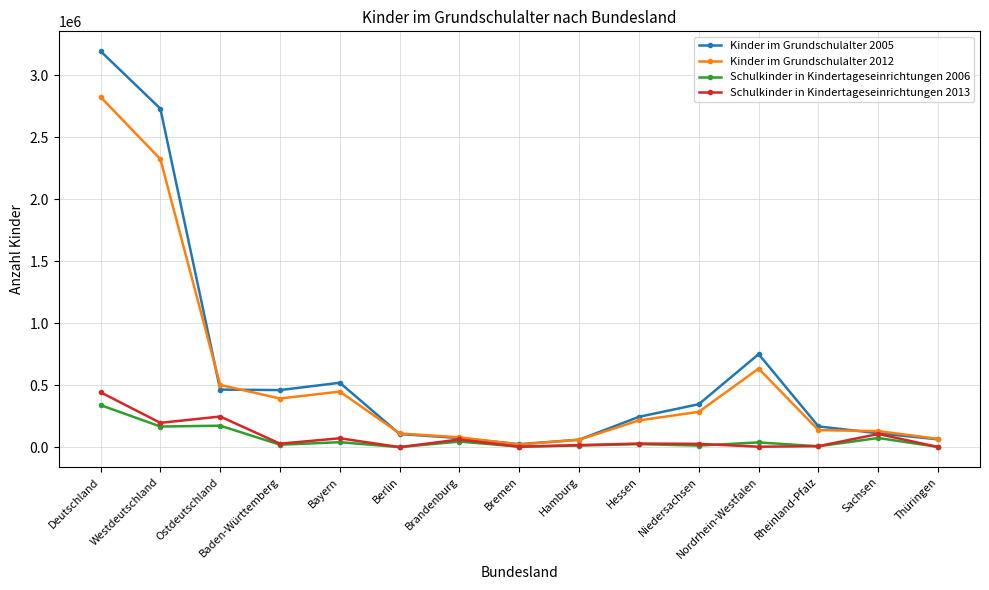

Is this an area chart (filled region under the line)?

No